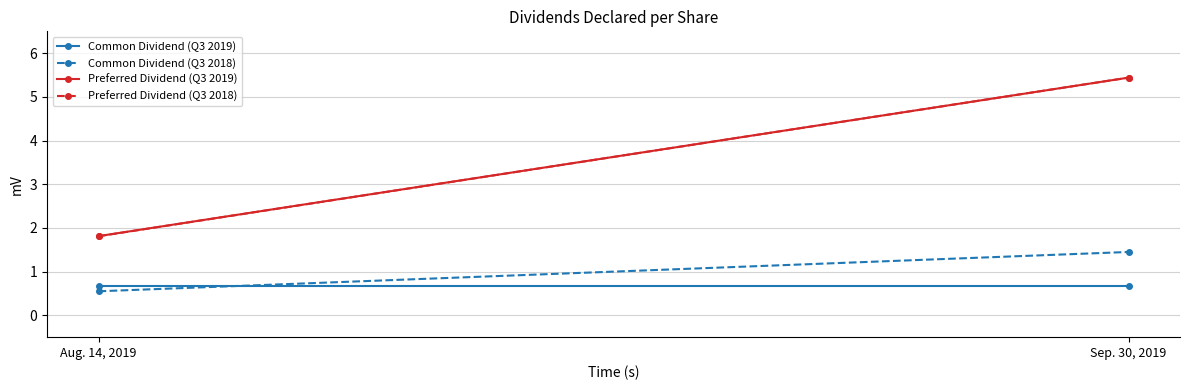

Which series changed the most between Aug. 14, 2019 and Sep. 30, 2019?

Preferred Dividend (Q3 2018)